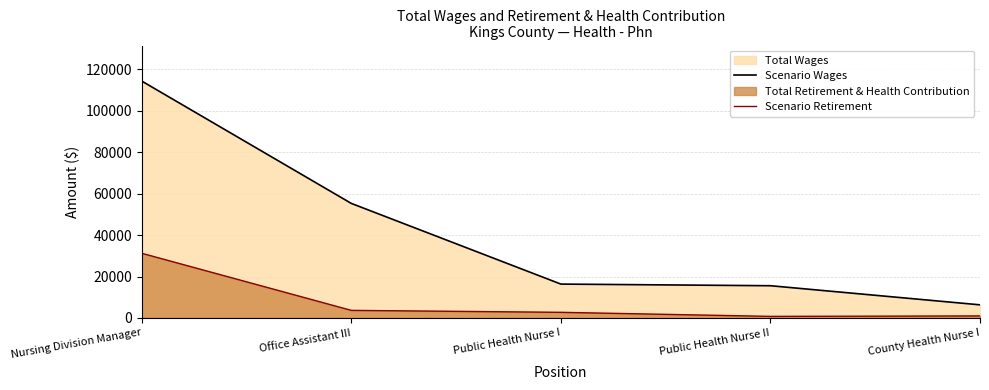

Reading left to right, what are all the values shown in this chart?

Scenario Wages: 114407	55319	16359	15565	6336
Scenario Retirement: 31238	3663	2720	759	975